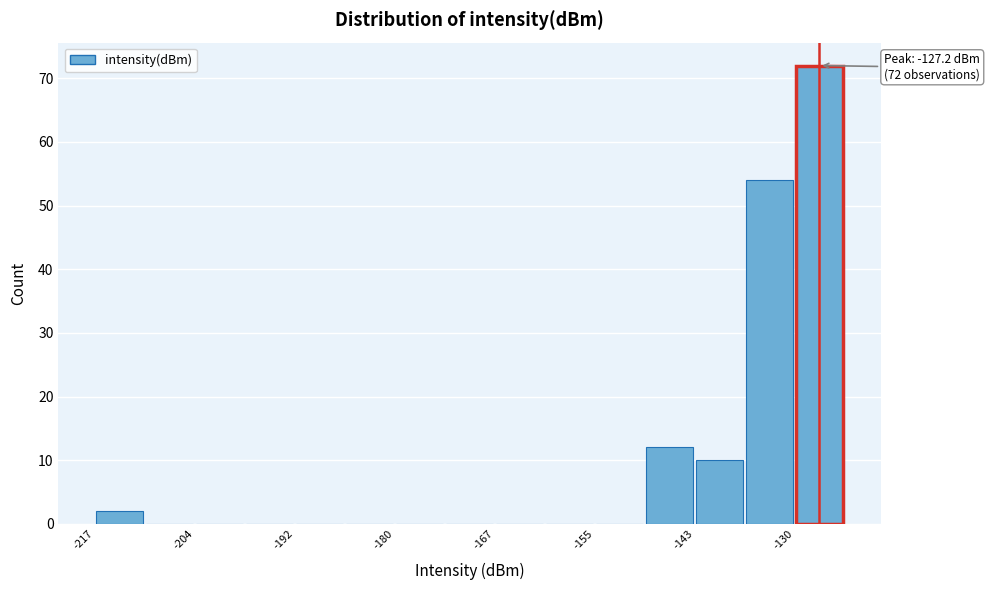

Read against the x-axis, roughly where is the centre of the tallest bar?

-128